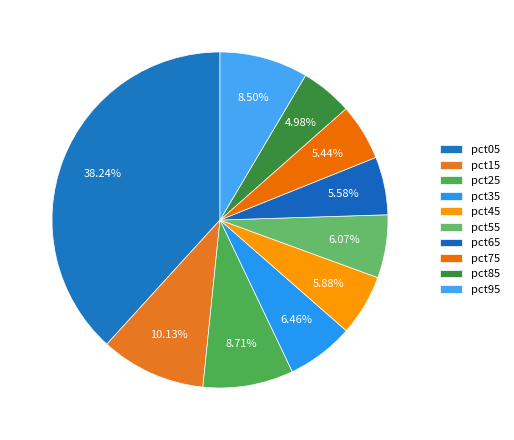

How many segments does this pie chart have?

10